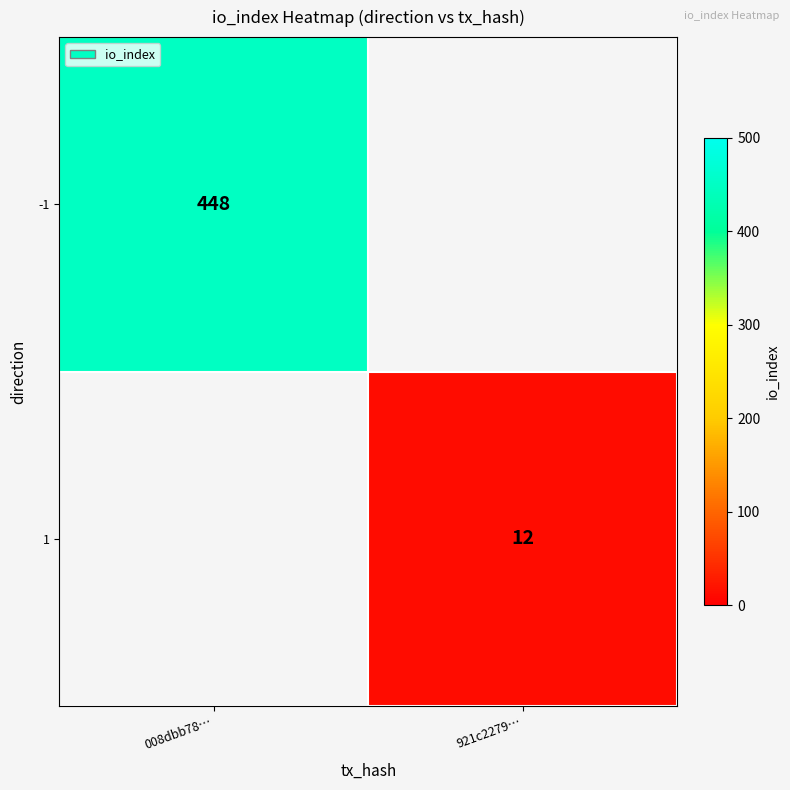

Is the value of -1 at 008dbb78… greater than the value of 1 at 921c2279…?

Yes